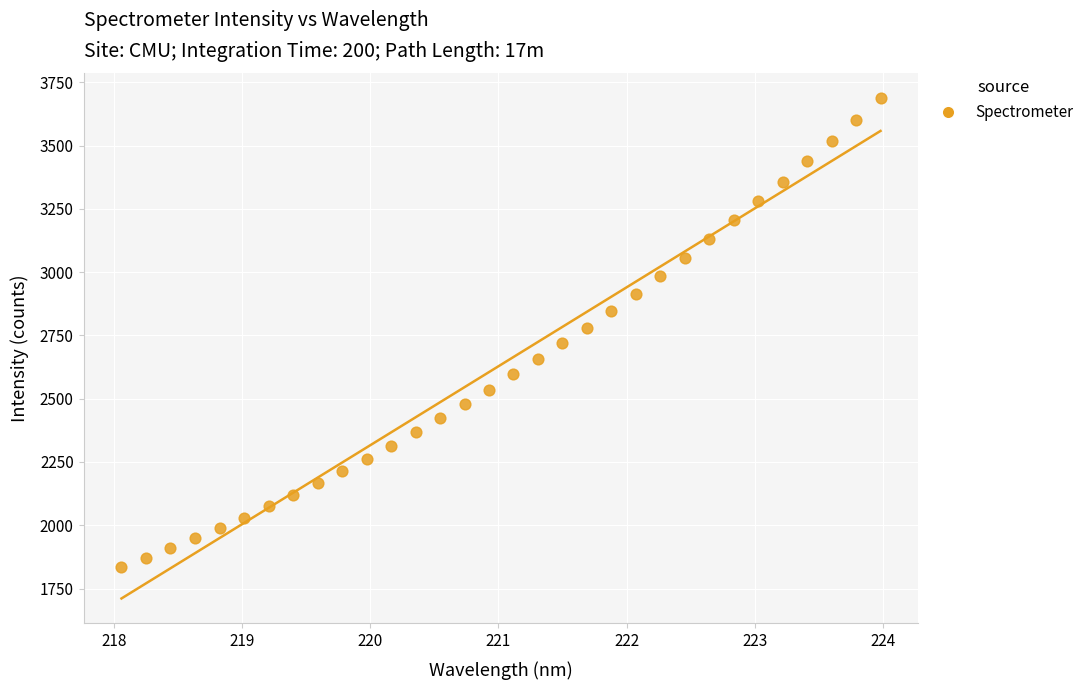

What is the range of Y values (max minus min)?

1853.1